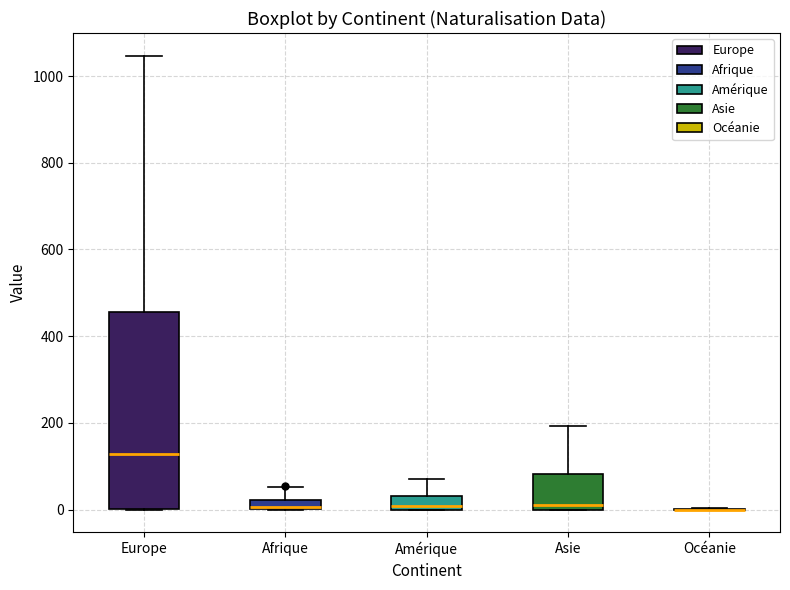

Which box is the tallest, from its lower edge to its upper edge?

Europe